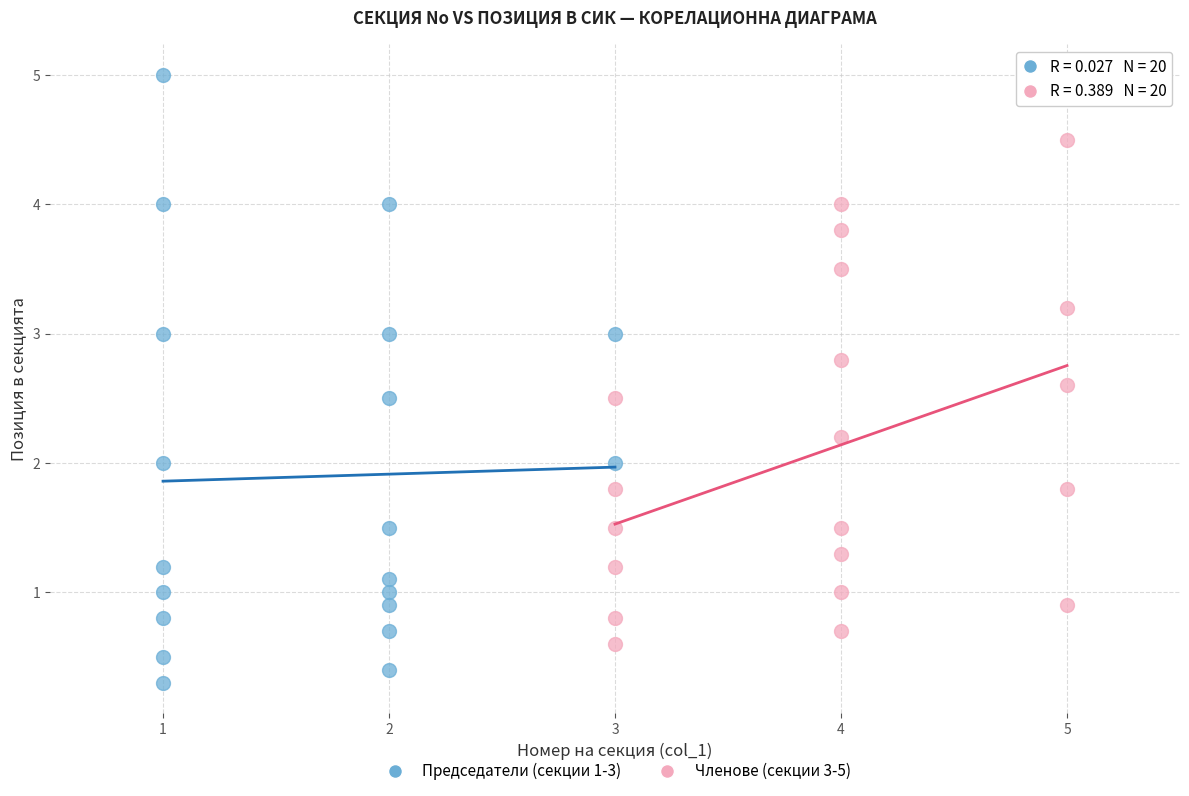

Which series reaches the maximum Y coordinate?

Председатели (секции 1-3)